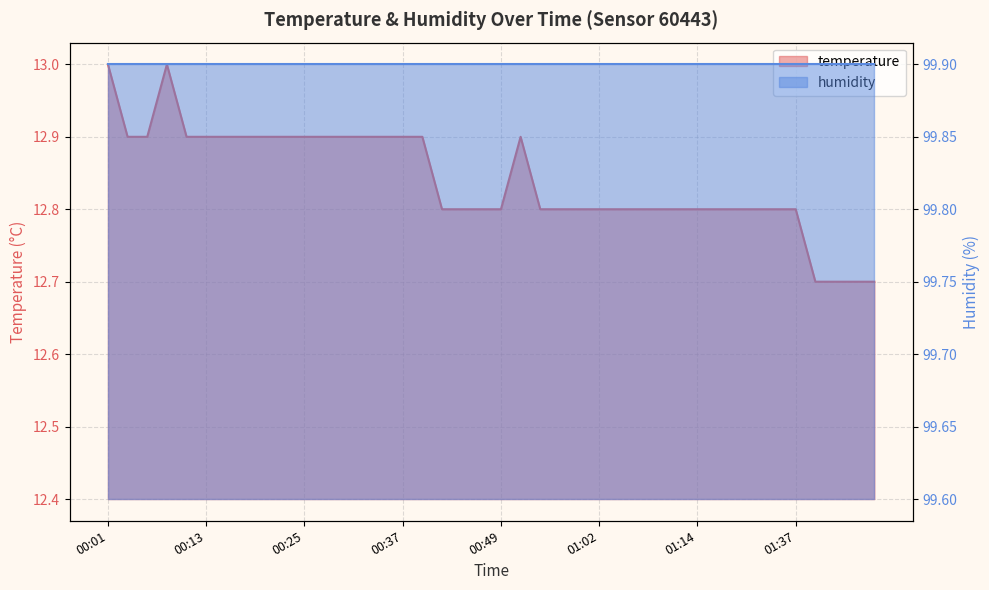

Is it true that the value at 00:52 is 23.1?

False